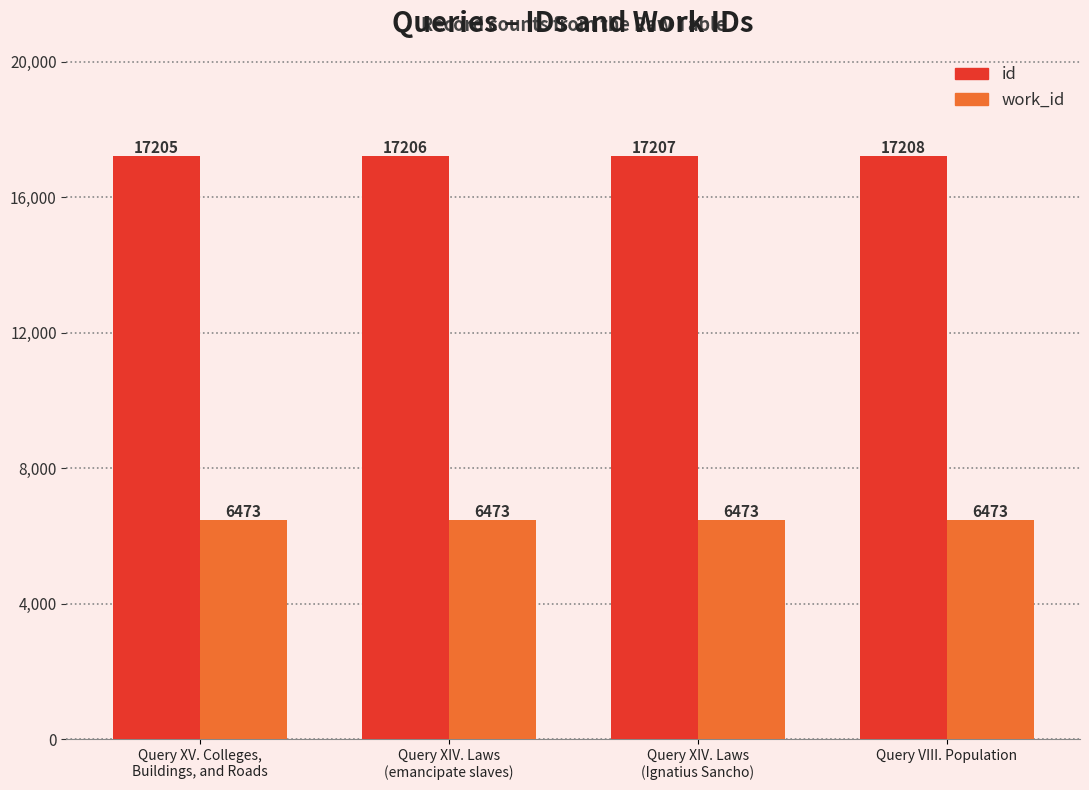

Between Query XV. Colleges,
Buildings, and Roads and Query VIII. Population, which series saw the biggest shift?

id